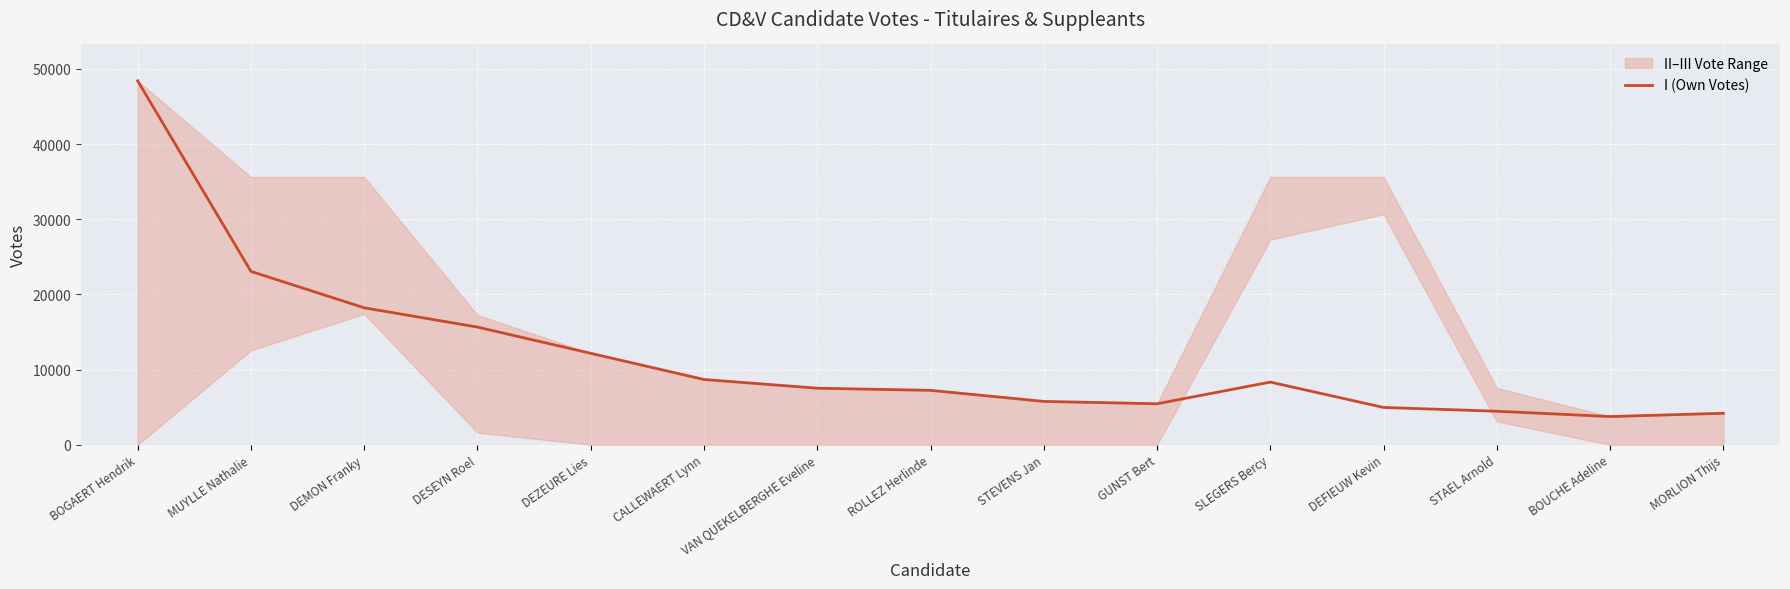

What is the sum of all values?

177871